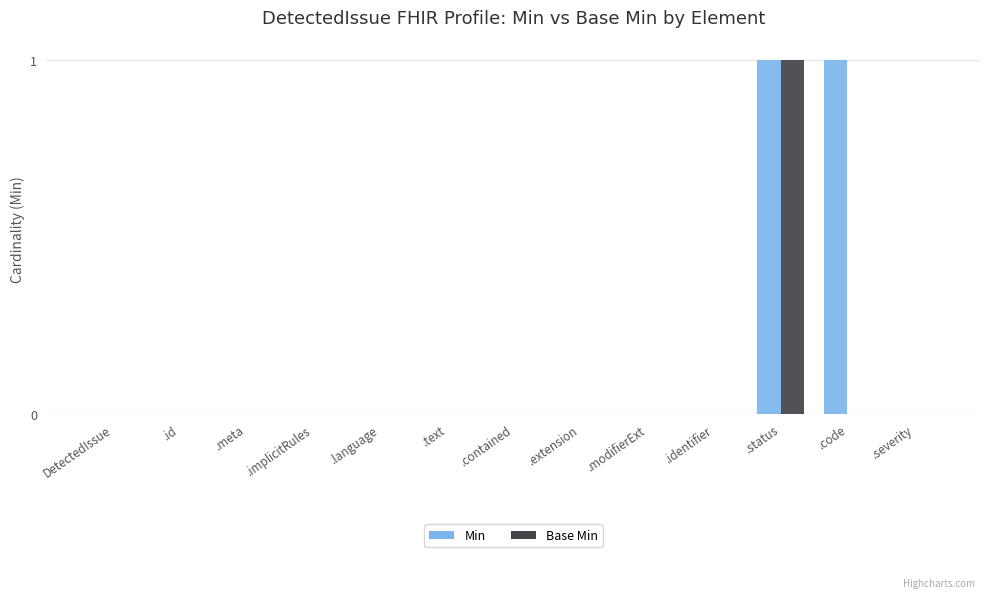

How many categories are shown in the chart?

13